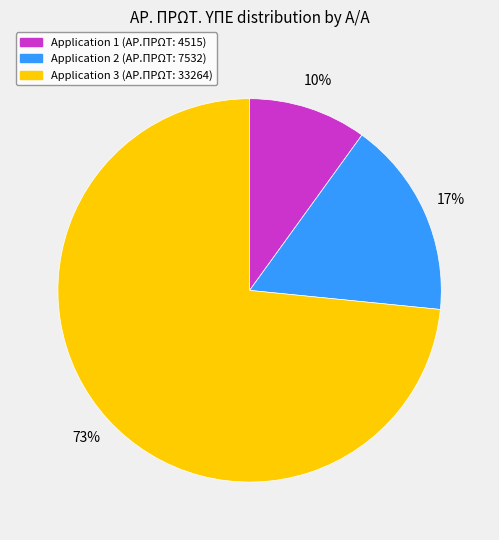

Does any single category account for the majority?

Yes